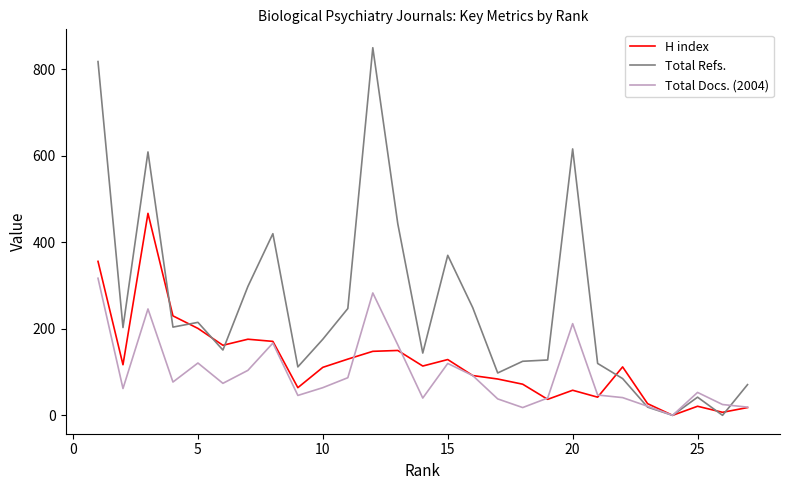

What is the average value of the Total Refs. series?

252